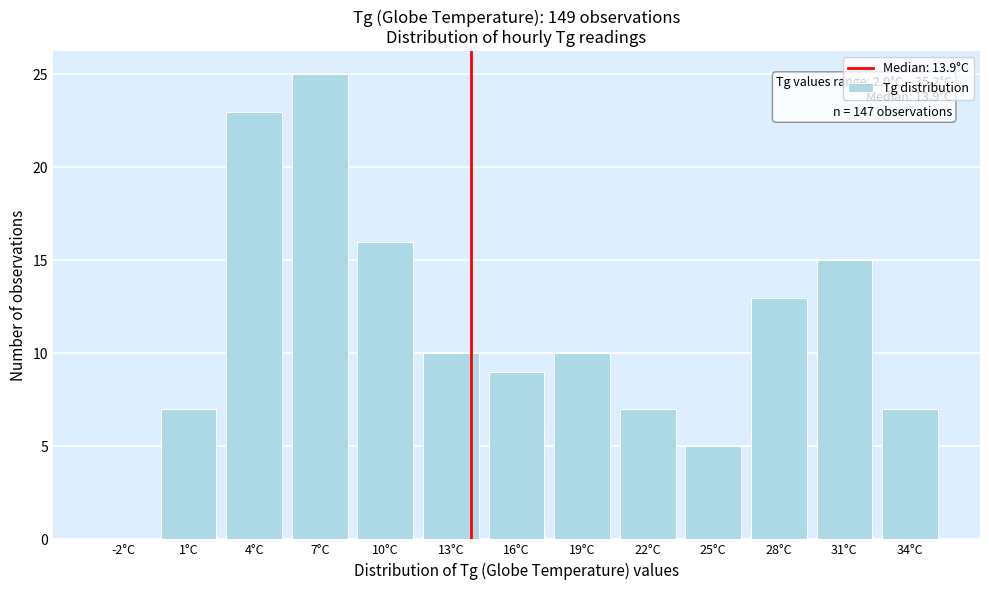

Reading right to left, extract all data points from this chart.

34°C=7	31°C=15	28°C=13	25°C=5	22°C=7	19°C=10	16°C=9	13°C=10	10°C=16	7°C=25	4°C=23	1°C=7	-2°C=0